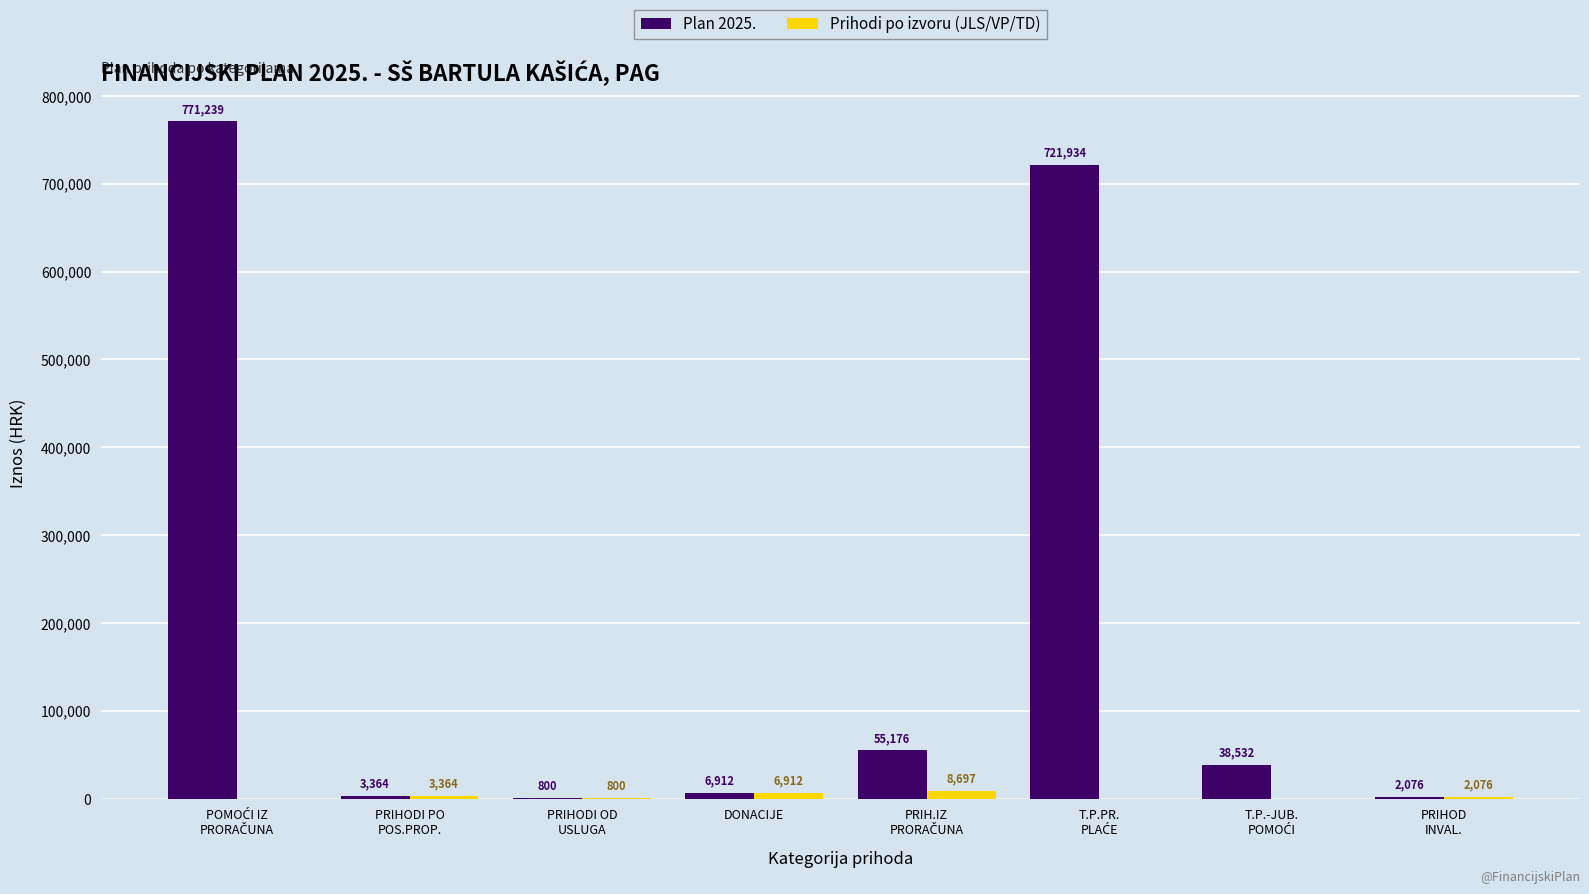

Which series has the largest total across all categories?

Plan 2025.